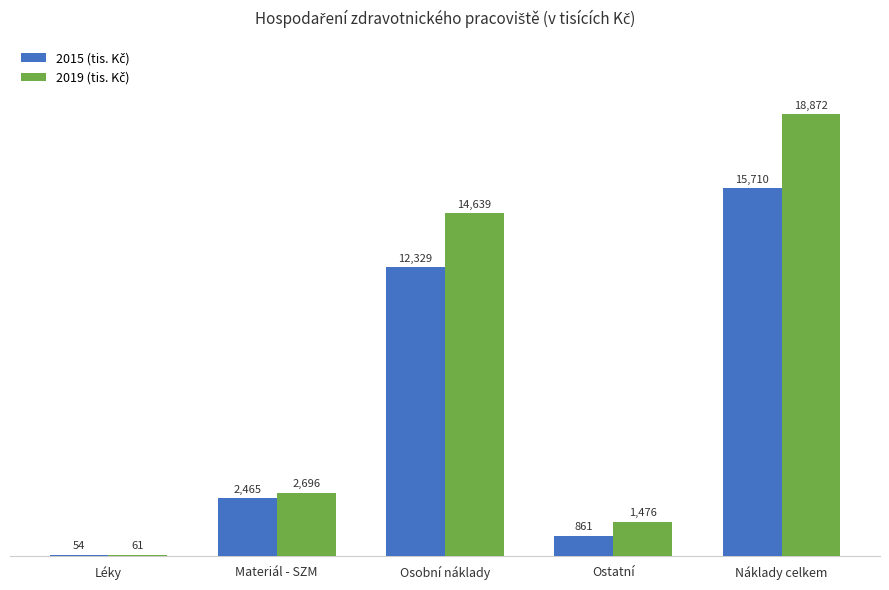

At which category is the sum across all series the highest?

Náklady celkem